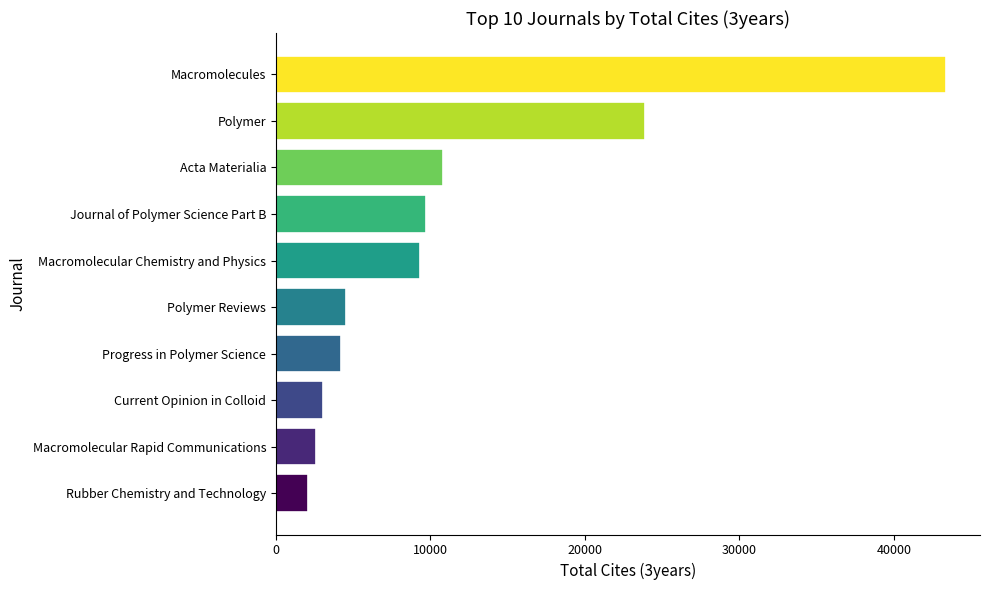

What is the maximum value shown in the chart?

43404